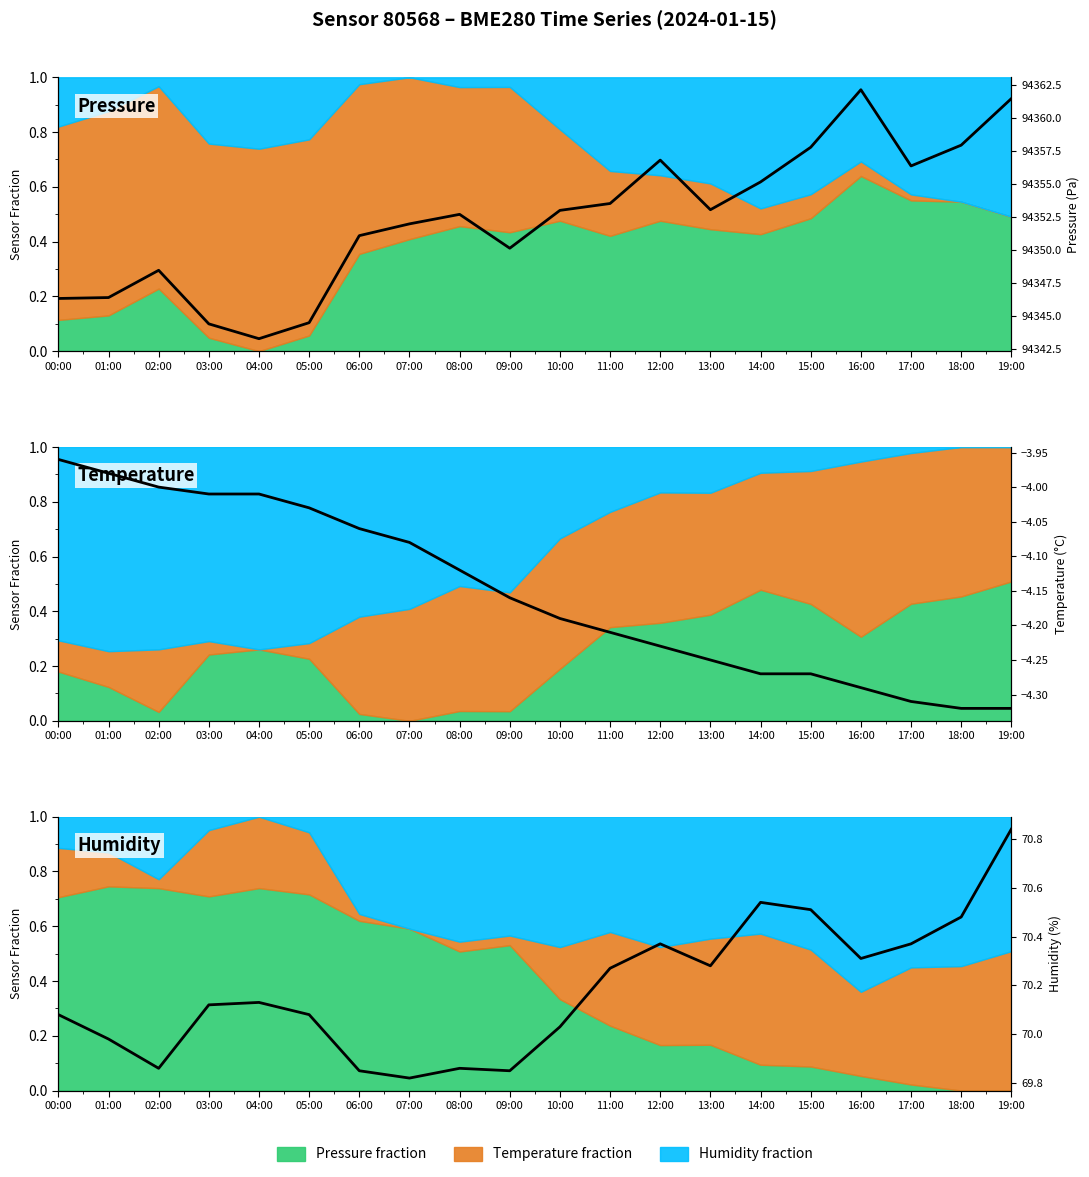

What is the minimum value for Temperature (°C)?

-4.3